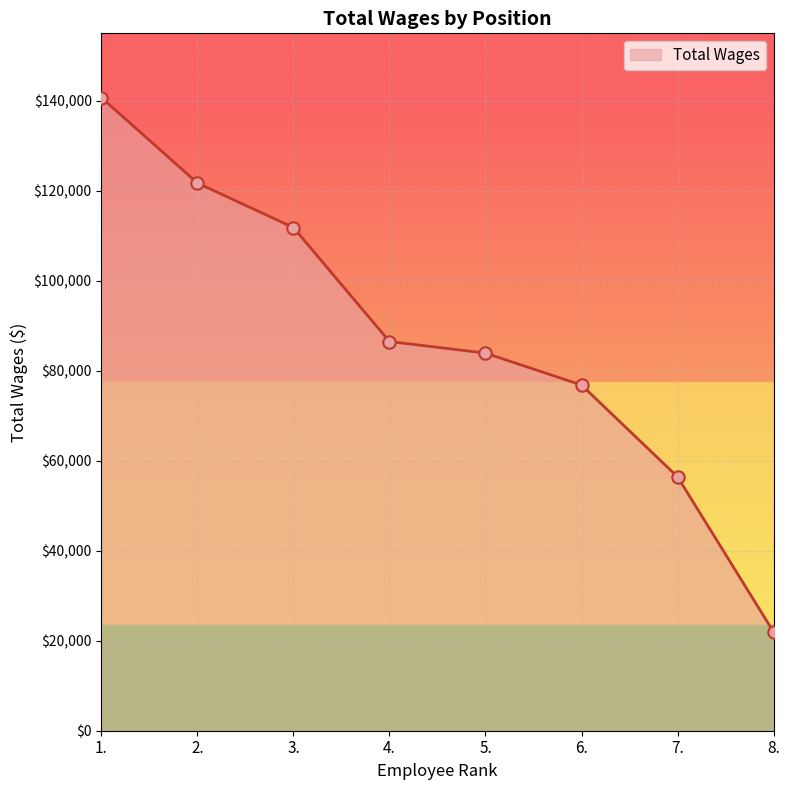

Approximately how many times larger is the value at 8. compared to 2.?

0.2